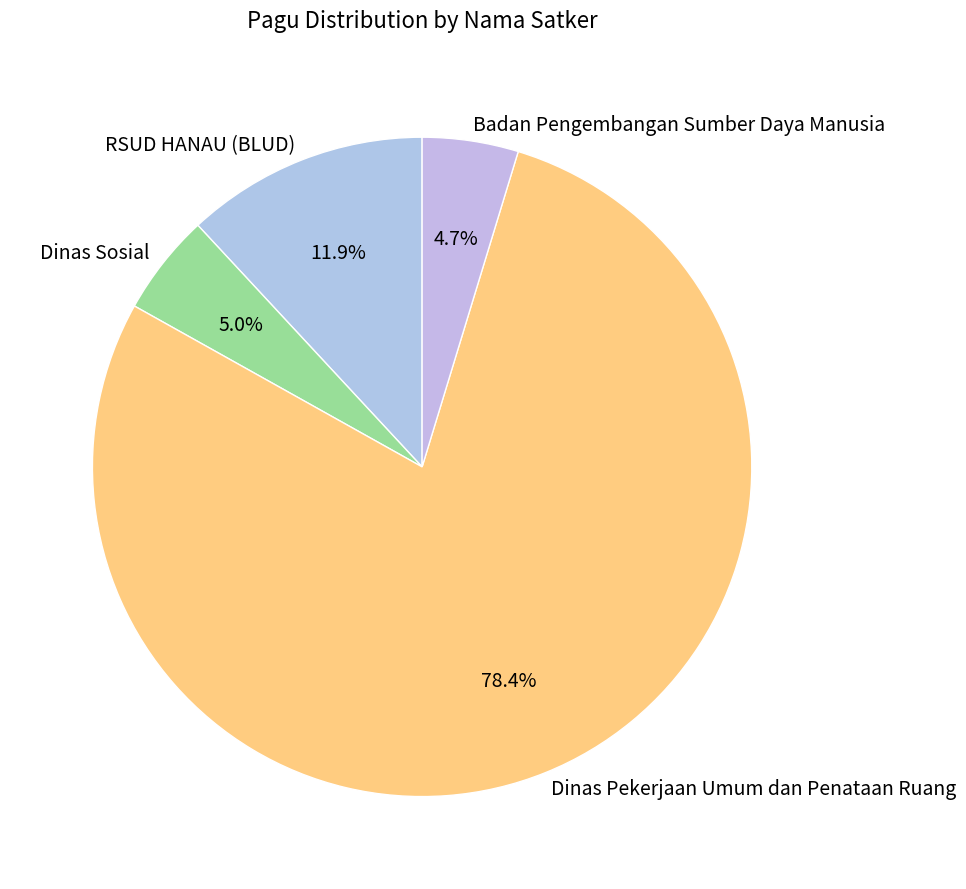

Between Dinas Pekerjaan Umum dan Penataan Ruang and Badan Pengembangan Sumber Daya Manusia, which is larger?

Dinas Pekerjaan Umum dan Penataan Ruang